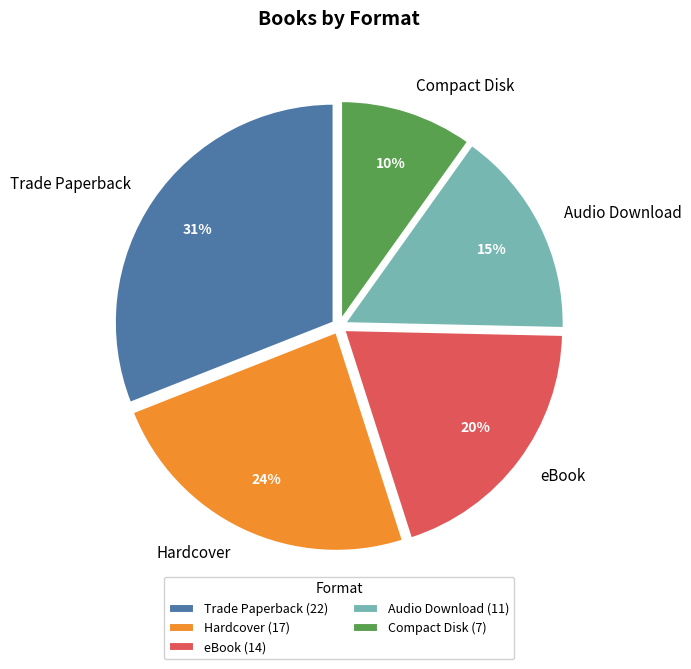

Which slice is the smallest?

Compact Disk